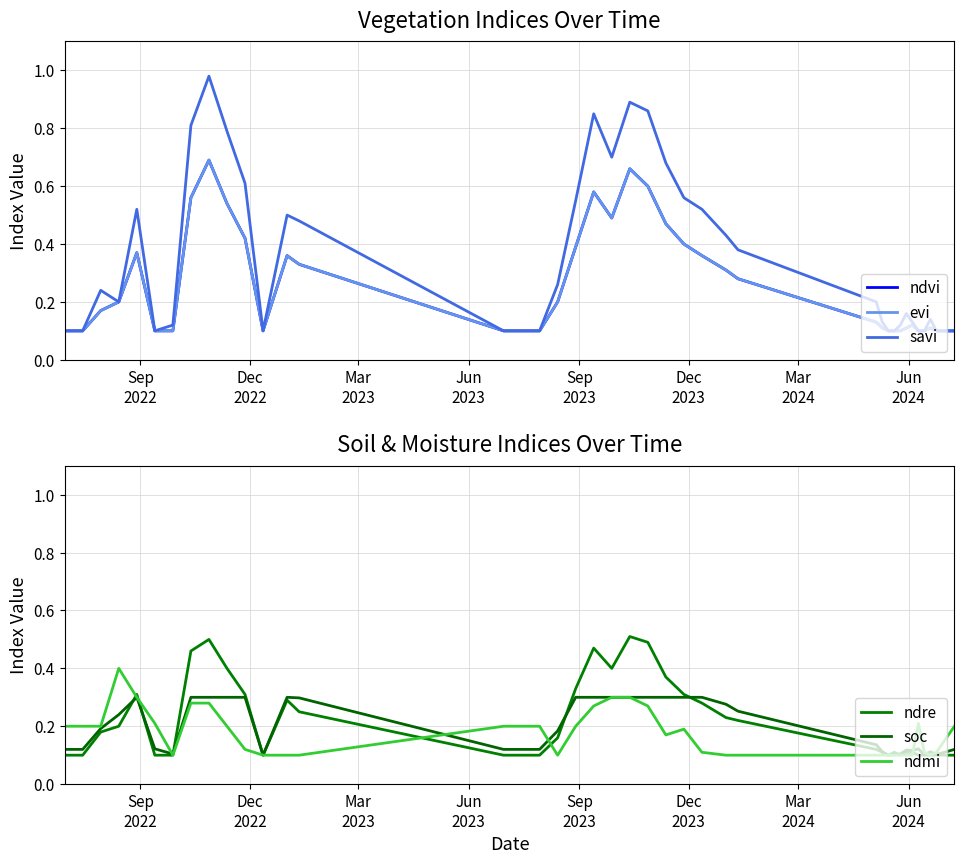

Is the value of ndre at Dec
2022 greater than the value of ndmi at Jun
2023?

No